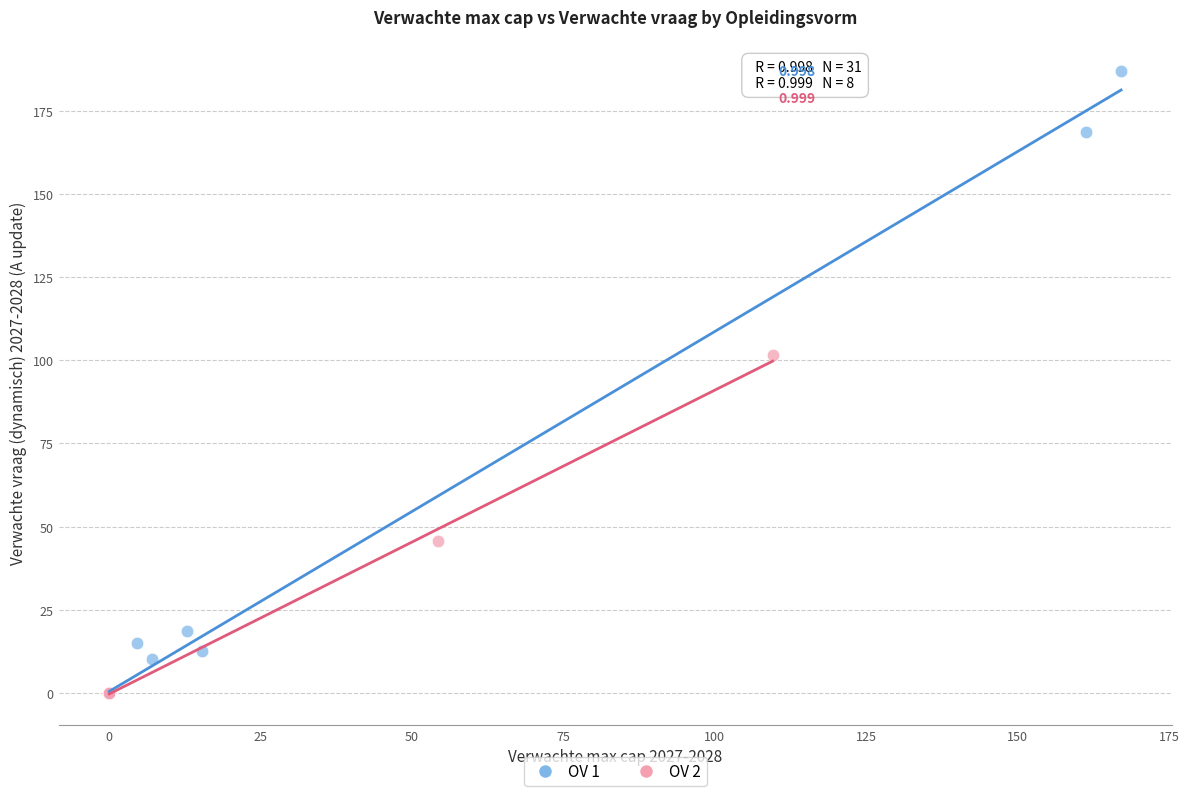

Which series has the largest Y range (max minus min)?

OV 1